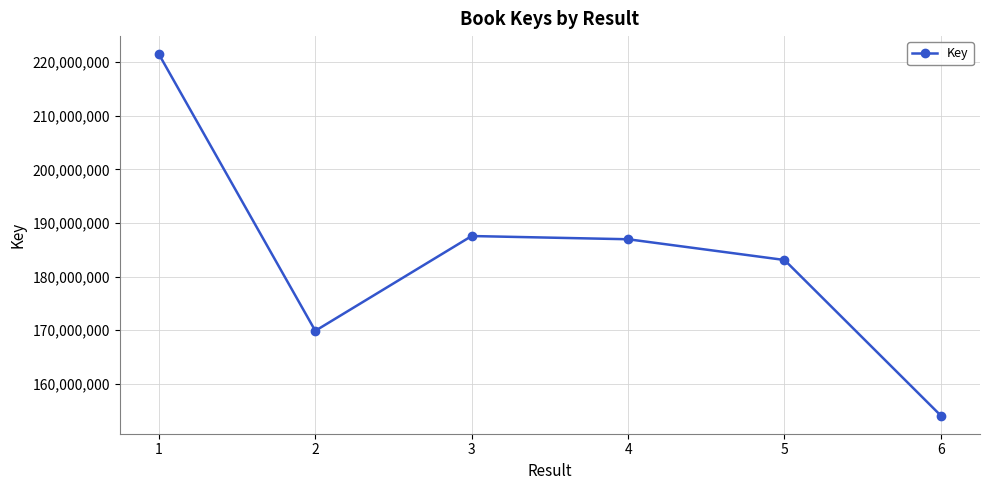

True or false: there are more than 0 points higher than both neighbors.

True